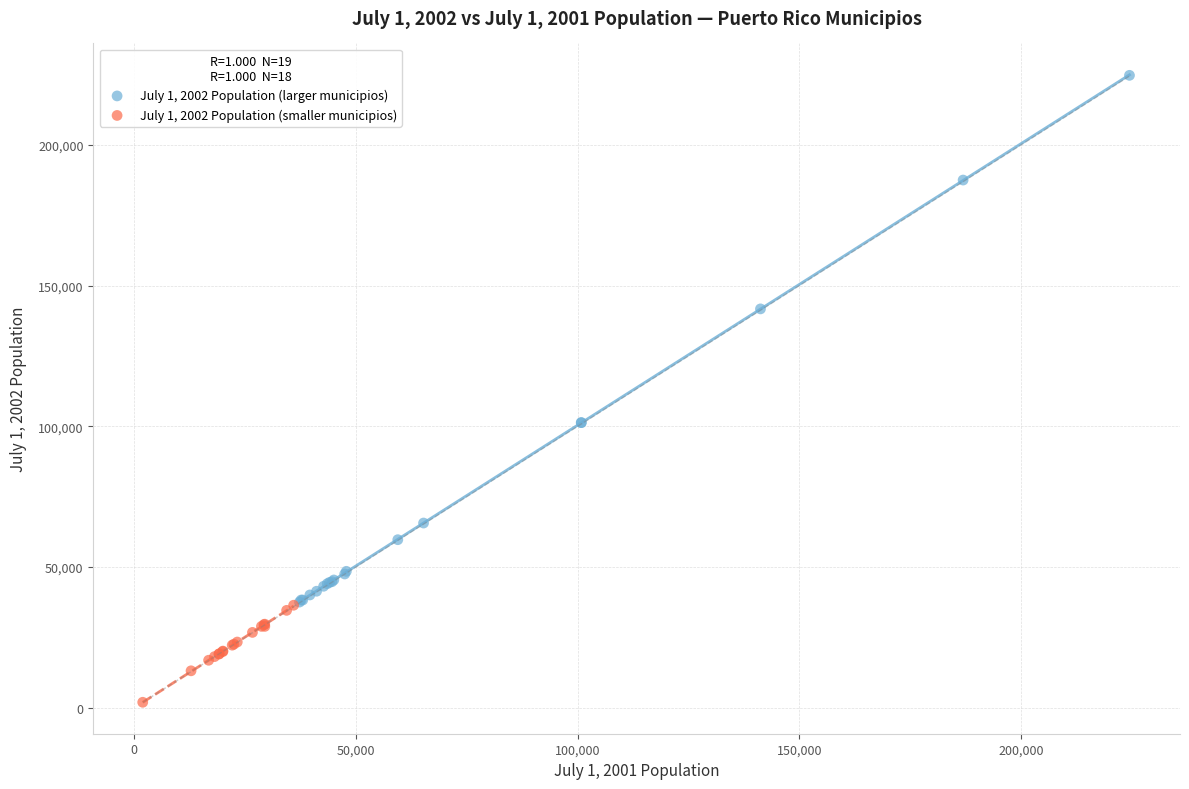

Which series has the largest Y range (max minus min)?

July 1, 2002 Population (larger municipios)